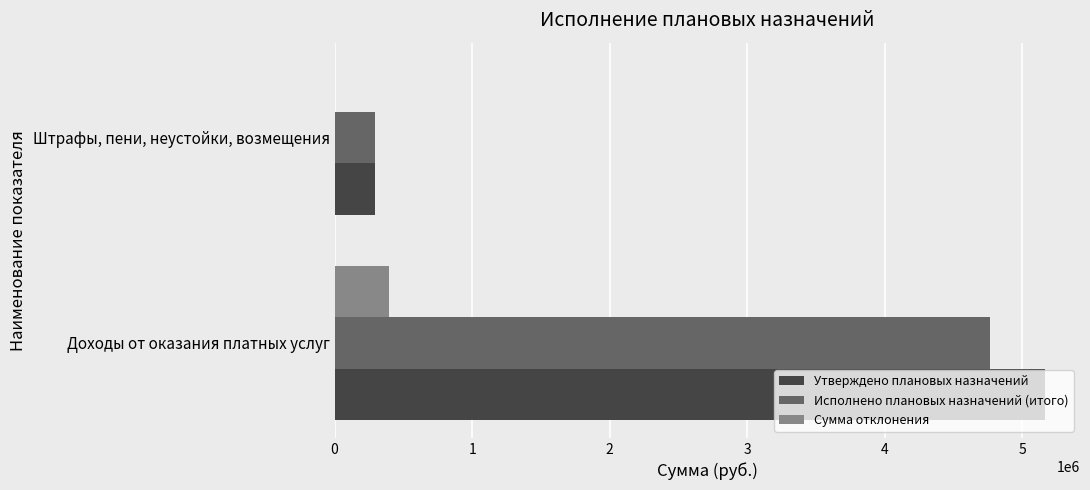

What is the sum of all Исполнено плановых назначений (итого) values?

5058819.2